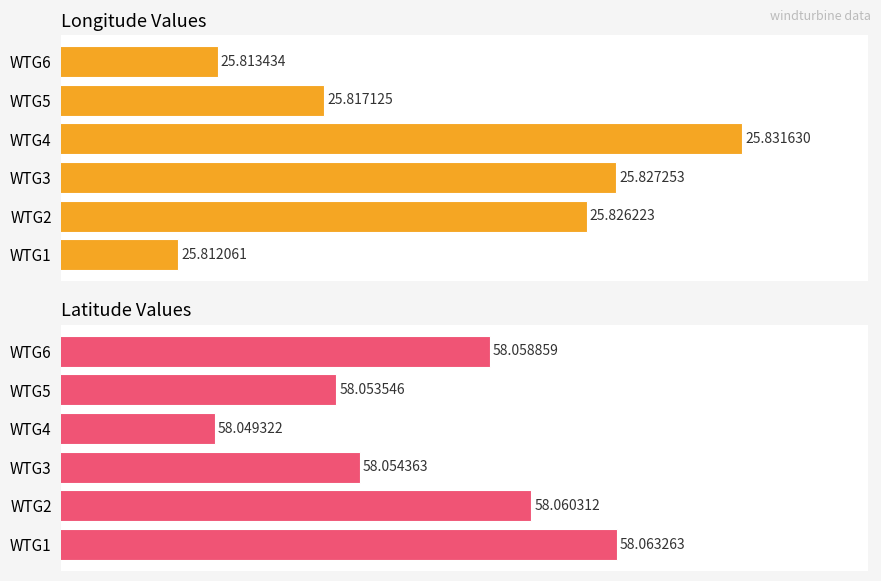

How many bars are there in total?

12